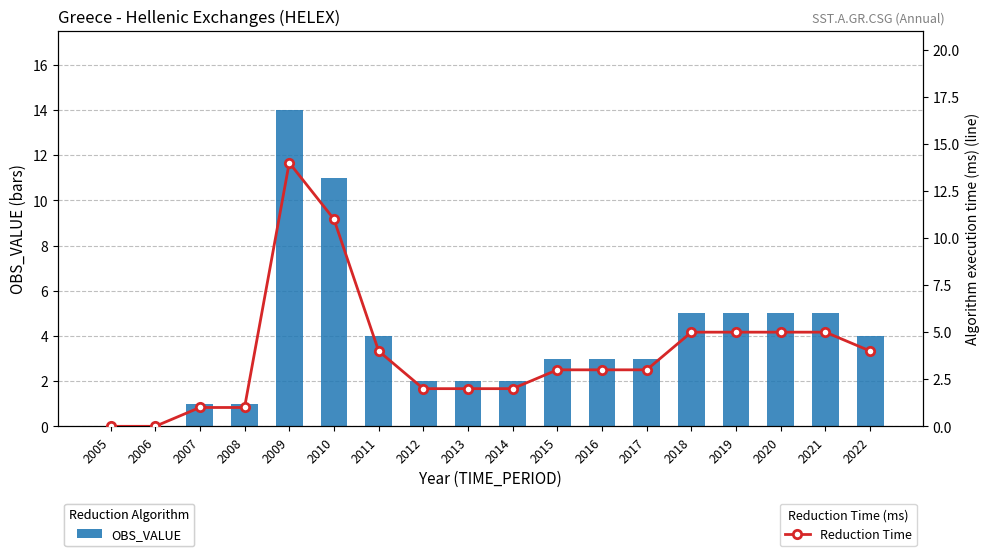

What is the sum of all OBS_VALUE values?

70